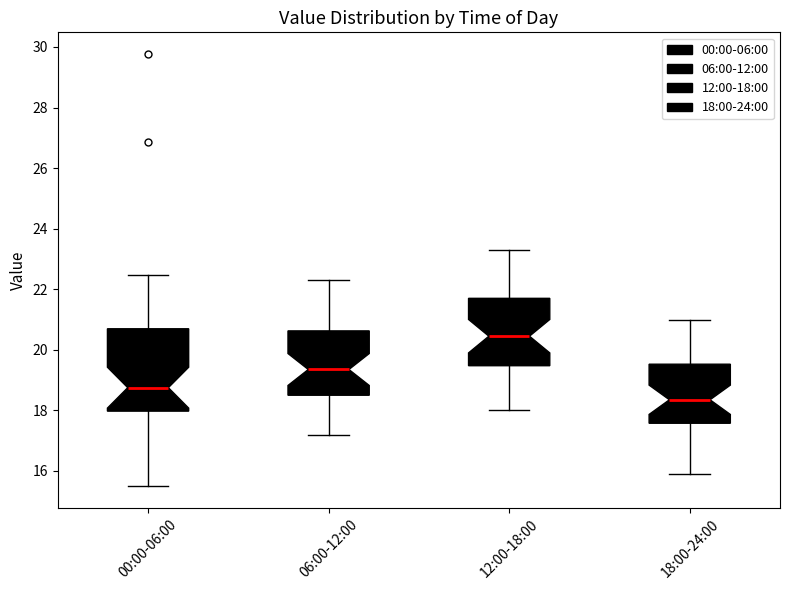

Which box's median line is the highest?

12:00-18:00